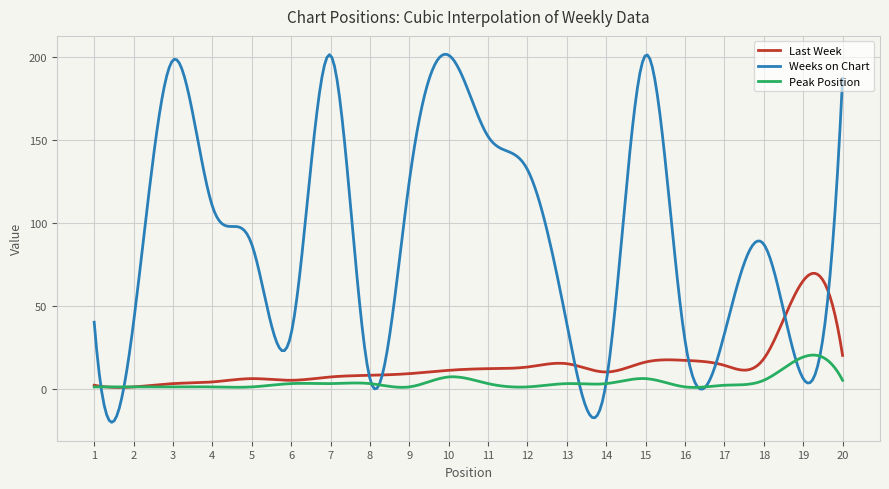

What is the minimum value shown in the chart?

-20.3